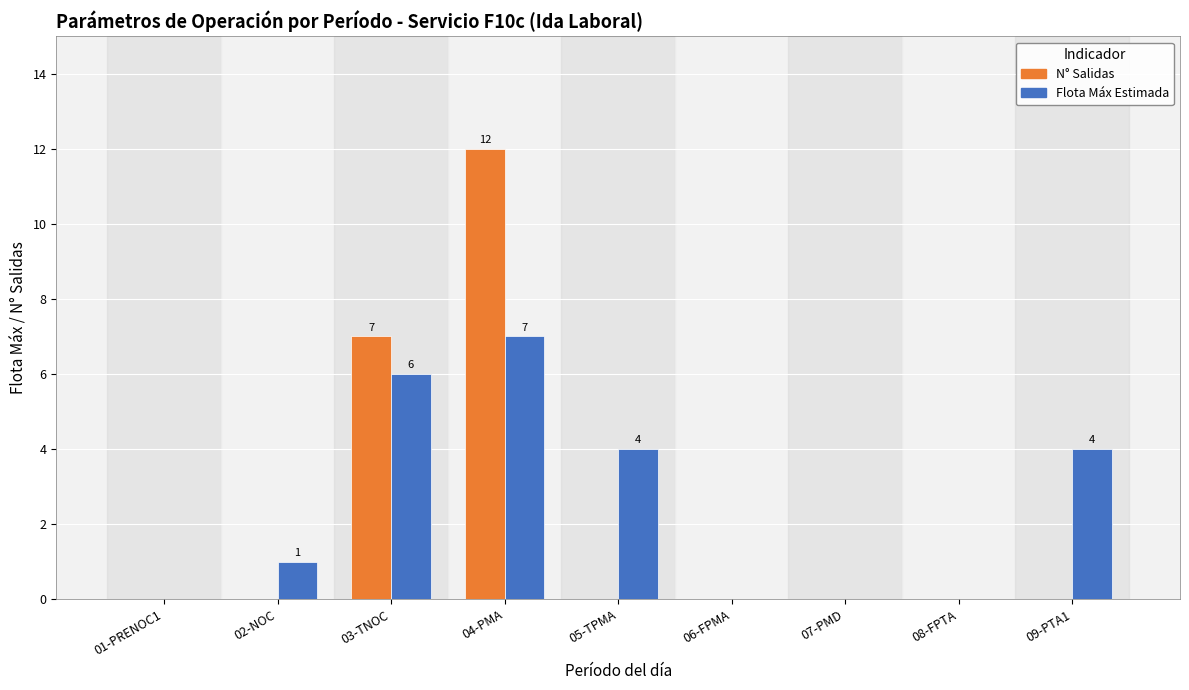

What are all the series names shown in the legend?

N° Salidas, Flota Máx Estimada